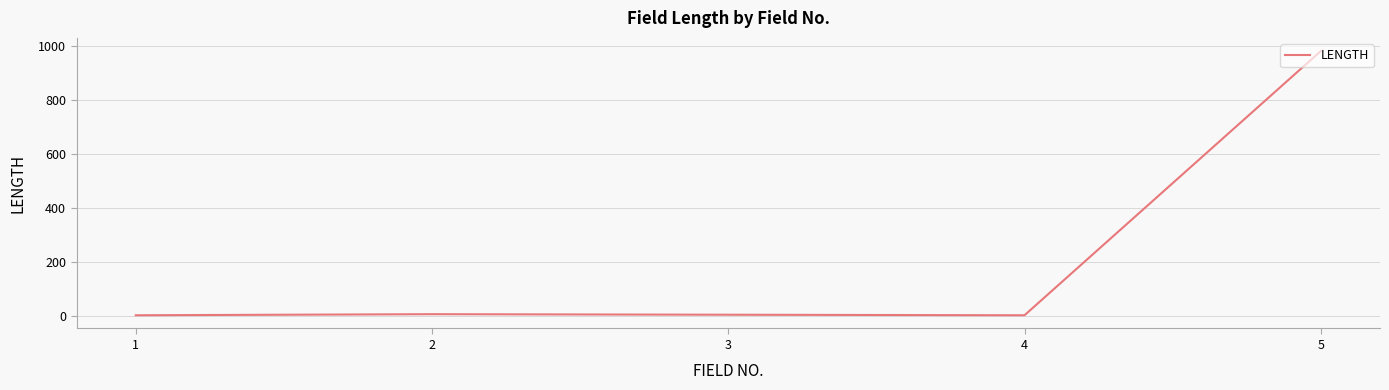

What is the average value?

200